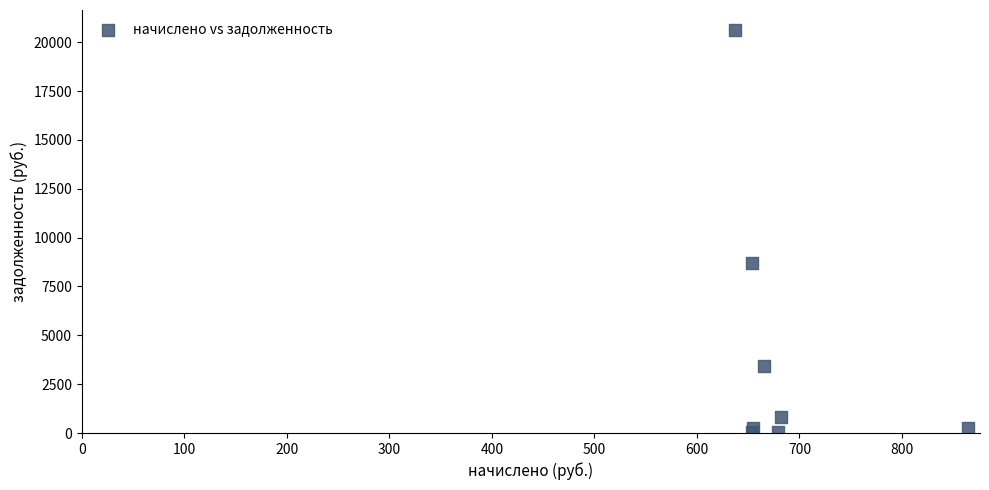

What Y value in the scatter plot is closest to 10336?

8678.6